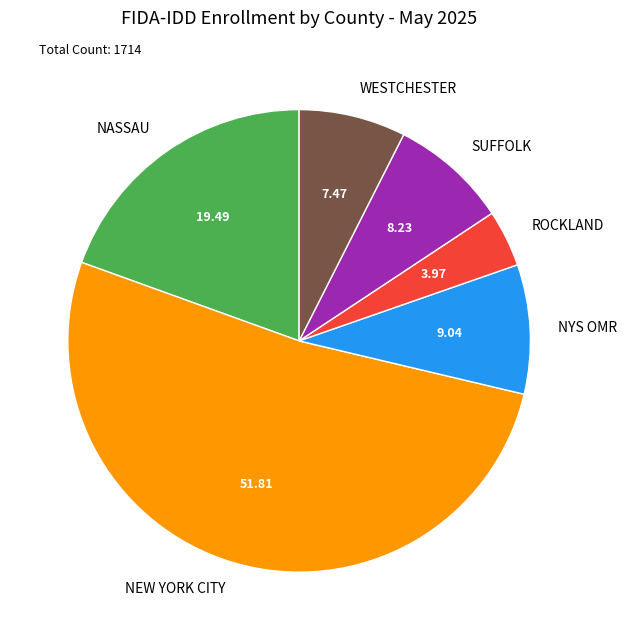

The SUFFOLK slice represents 8% of the pie. True or false?

True